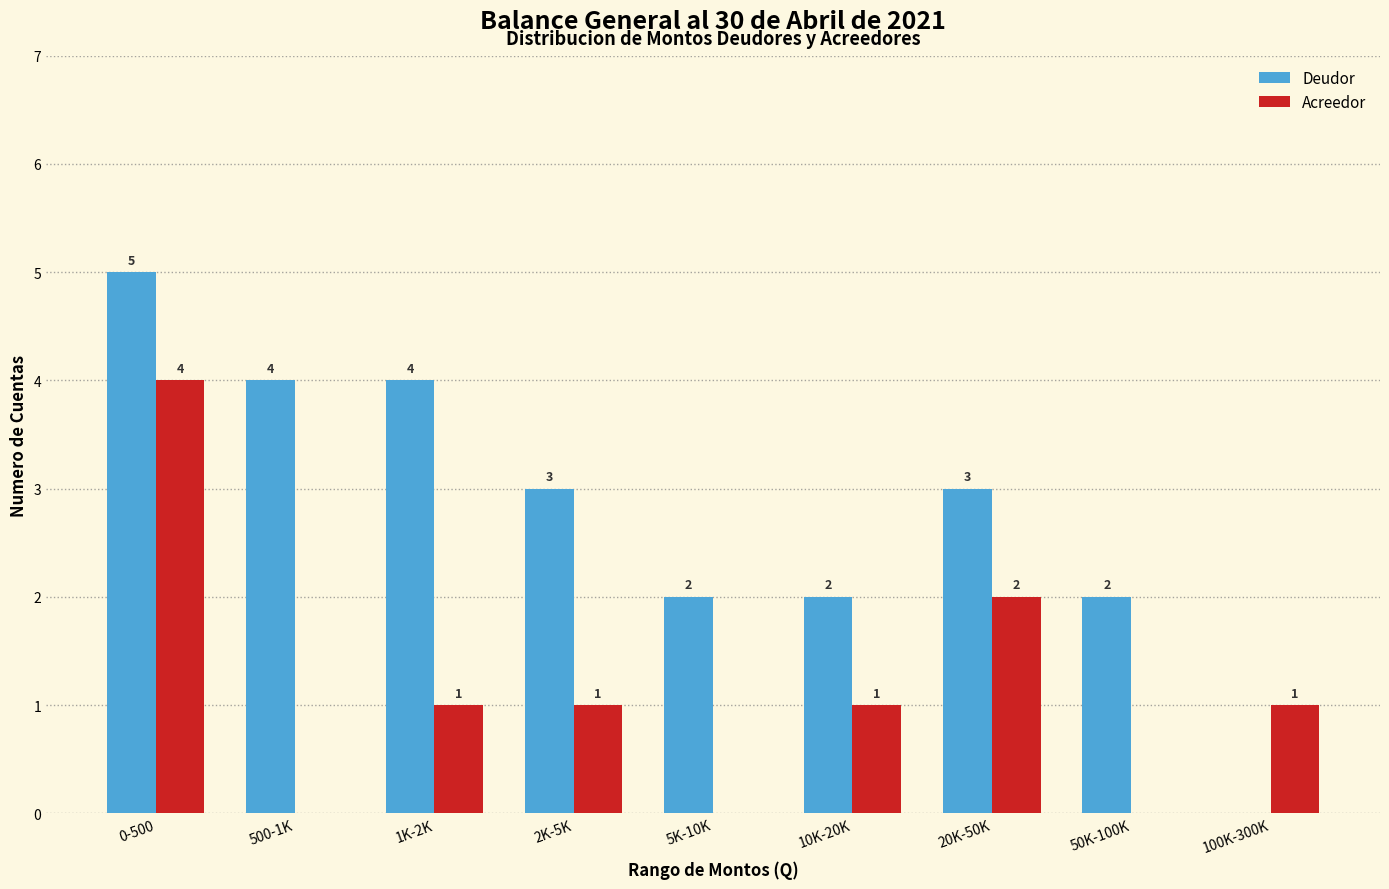

Reading right to left, transcribe all the data shown in this chart.

Deudor: 100K-300K=0	50K-100K=2	20K-50K=3	10K-20K=2	5K-10K=2	2K-5K=3	1K-2K=4	500-1K=4	0-500=5
Acreedor: 100K-300K=1	50K-100K=0	20K-50K=2	10K-20K=1	5K-10K=0	2K-5K=1	1K-2K=1	500-1K=0	0-500=4